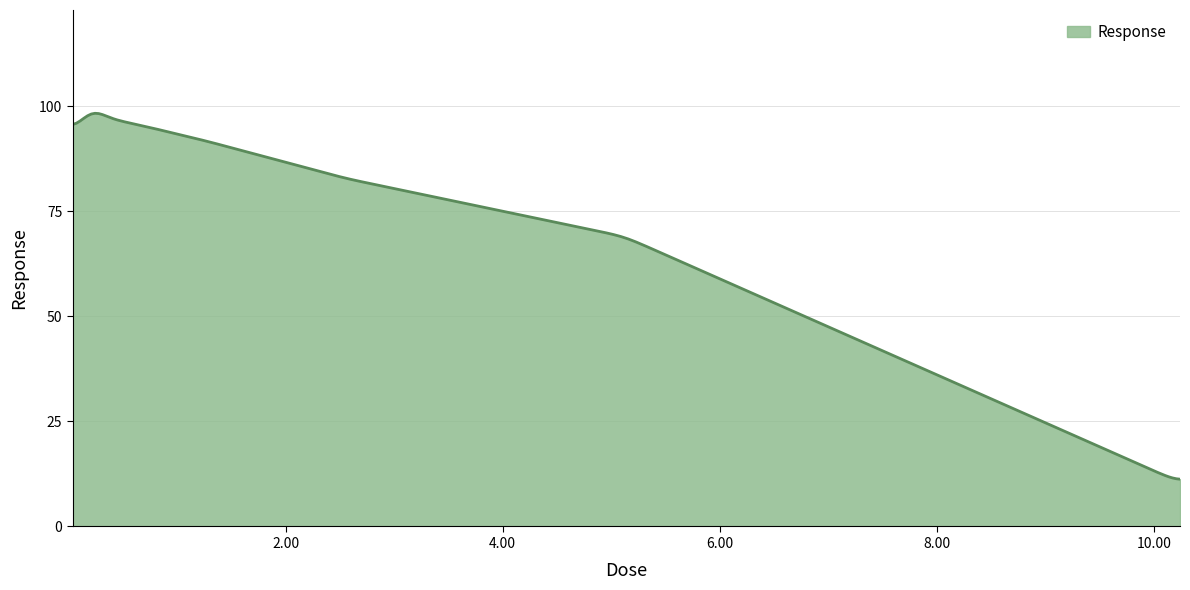

What is the greatest value displayed?

98.3